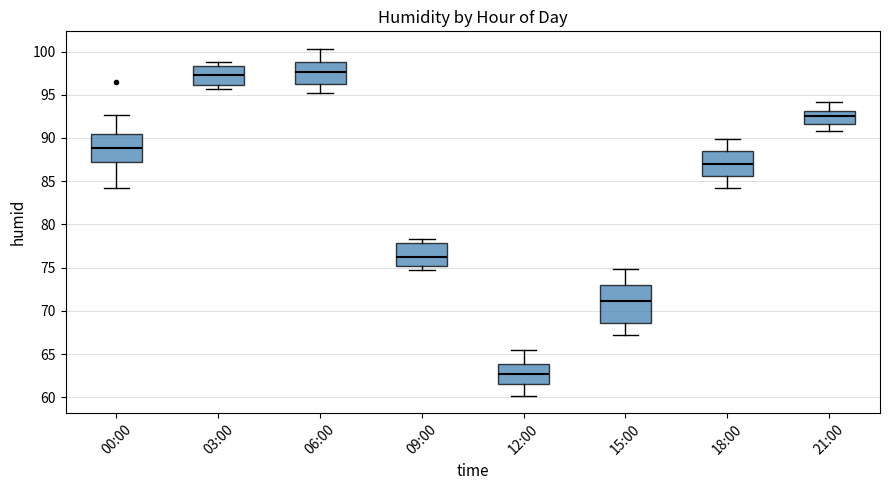

Reading left to right, read every box against the y-axis: the position of its median line, the range the box covers, and the ends of its whiskers. The values are not printed on the chart, so give them approximately, as read against the axis.

00:00: median 89.0, box 87.5 to 90.5, whiskers 84.0 to 92.5
03:00: median 97.5, box 96.0 to 98.5, whiskers 95.5 to 99.0
06:00: median 97.5, box 96.5 to 98.5, whiskers 95.0 to 100.5
09:00: median 76.5, box 75.0 to 78.0, whiskers 74.5 to 78.5
12:00: median 62.5, box 61.5 to 64.0, whiskers 60.0 to 65.5
15:00: median 71.0, box 68.5 to 73.0, whiskers 67.0 to 75.0
18:00: median 87.0, box 85.5 to 88.5, whiskers 84.0 to 90.0
21:00: median 92.5, box 91.5 to 93.0, whiskers 91.0 to 94.0